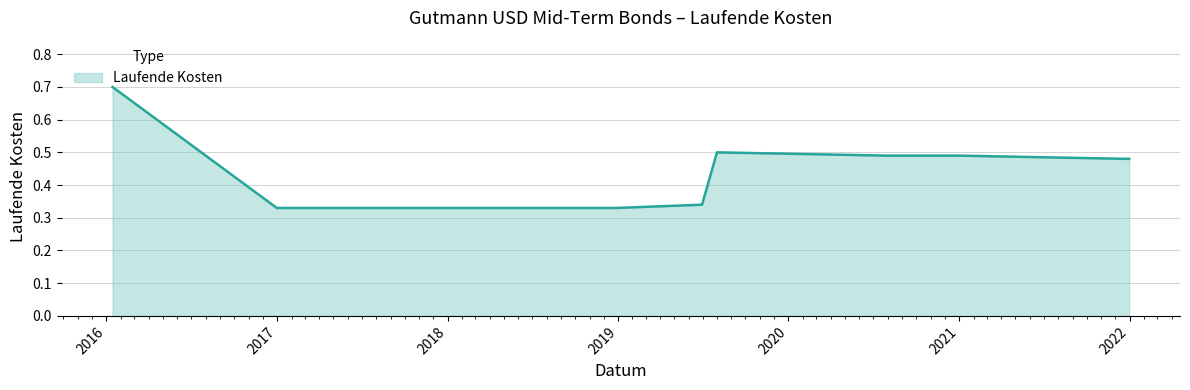

What is the difference between the maximum and minimum values?

0.4